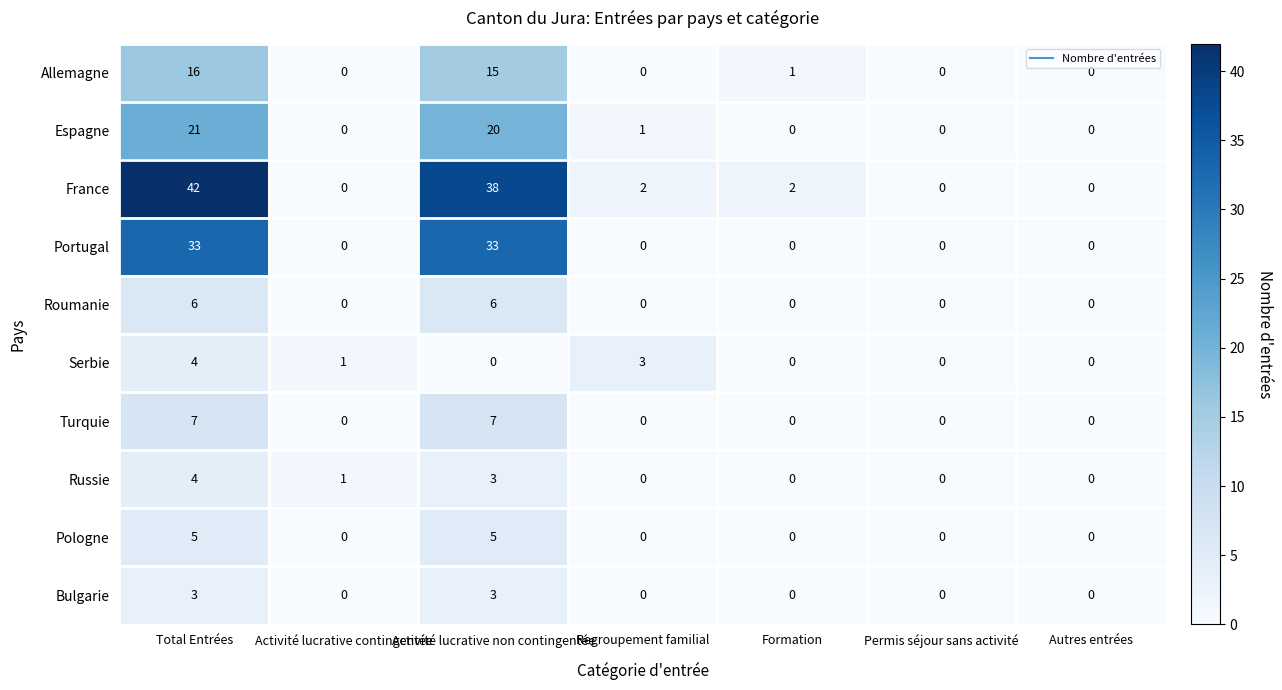

Which series has the largest range (max minus min)?

France